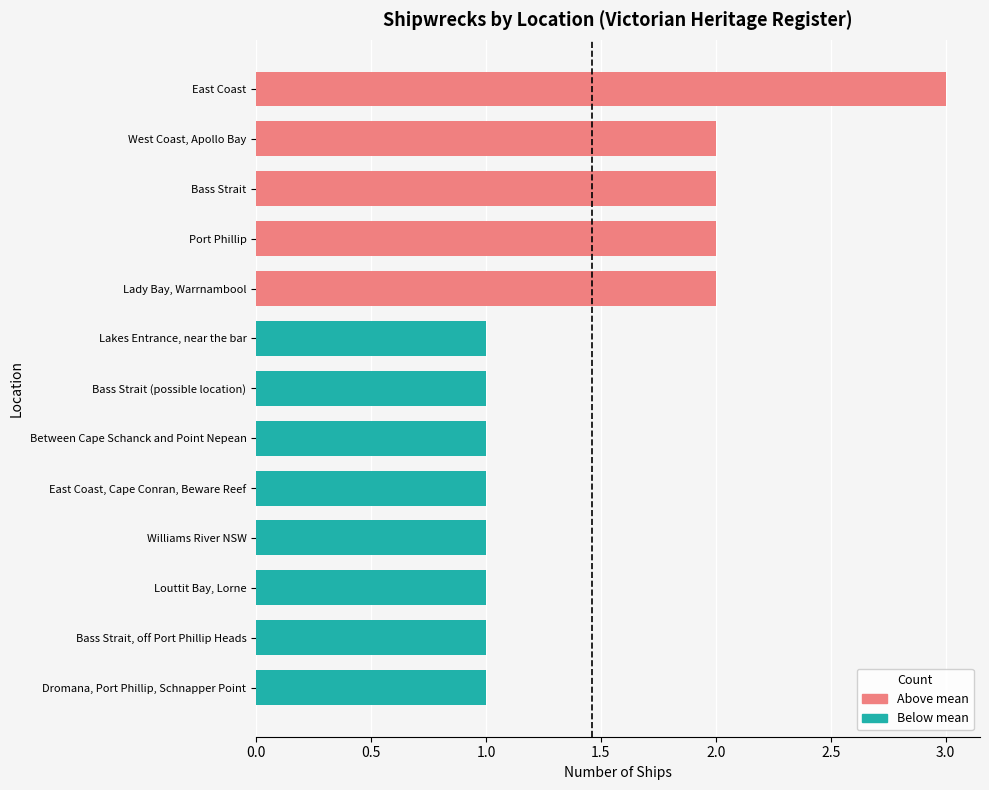

Rank the categories by value from highest to lowest.

East Coast, West Coast, Apollo Bay, Bass Strait, Port Phillip, Lady Bay, Warrnambool, Lakes Entrance, near the bar, Bass Strait (possible location), Between Cape Schanck and Point Nepean, East Coast, Cape Conran, Beware Reef, Williams River NSW, Louttit Bay, Lorne, Bass Strait, off Port Phillip Heads, Dromana, Port Phillip, Schnapper Point